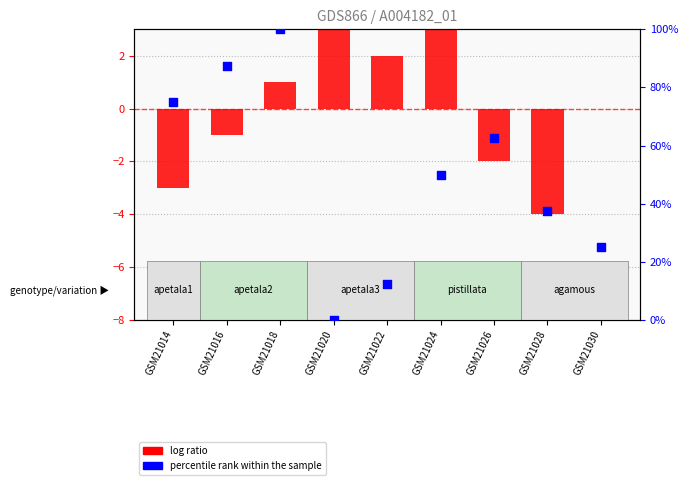

At how many categories does at least one series exceed 33?

6